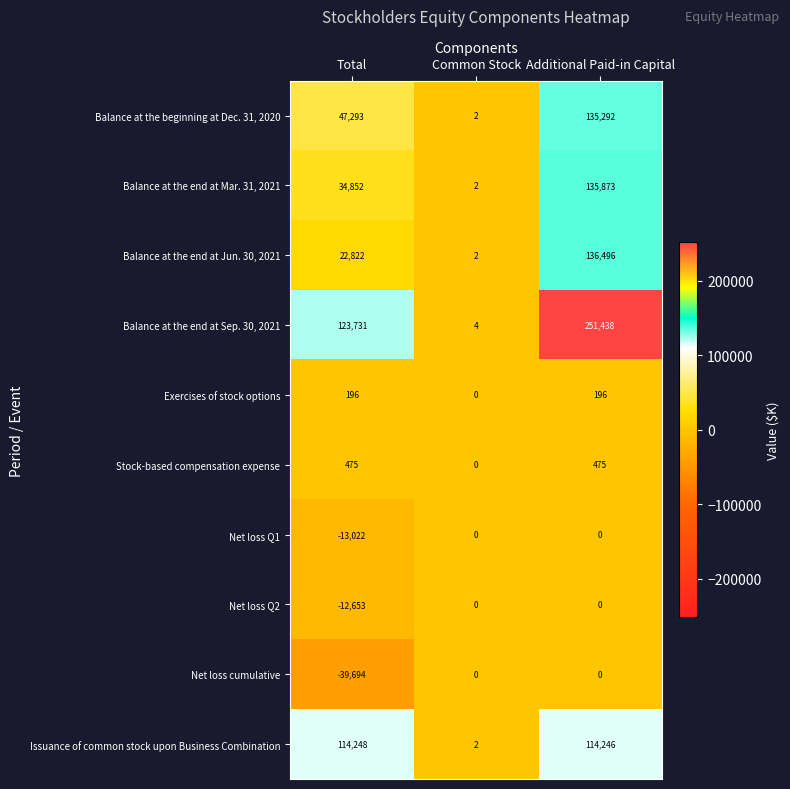

What is the average value of the Balance at the end at Sep. 30, 2021 series?

125058